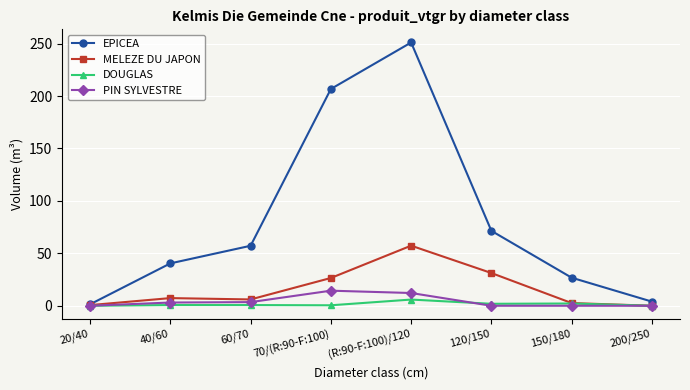

What is the sum of all MELEZE DU JAPON values?

131.6